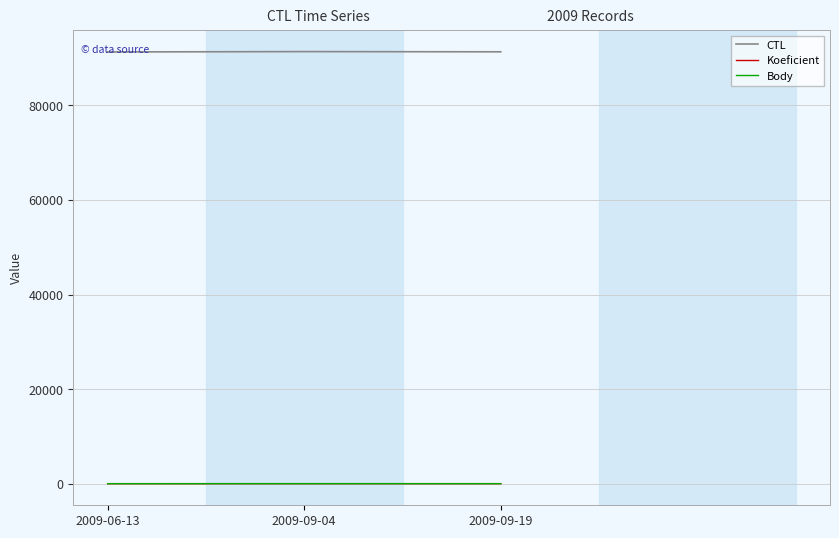

Read the Koeficient value at 2009-09-04.

6